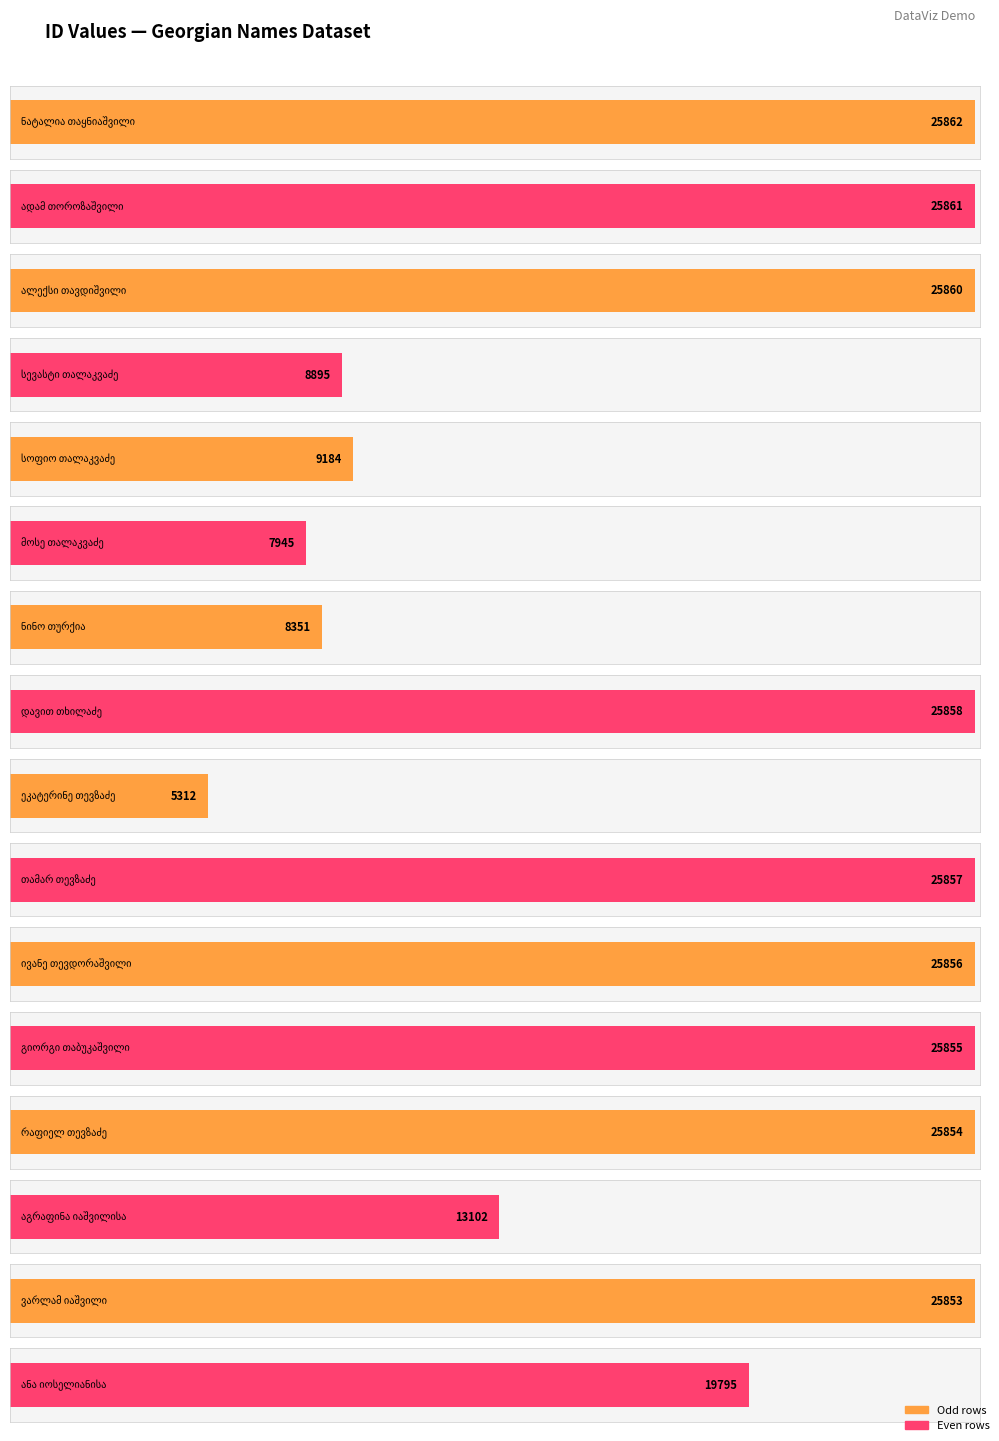

Reading left to right, list all the values displayed in this chart.

25862	25861	25860	8895	9184	7945	8351	25858	5312	25857	25856	25855	25854	13102	25853	19795